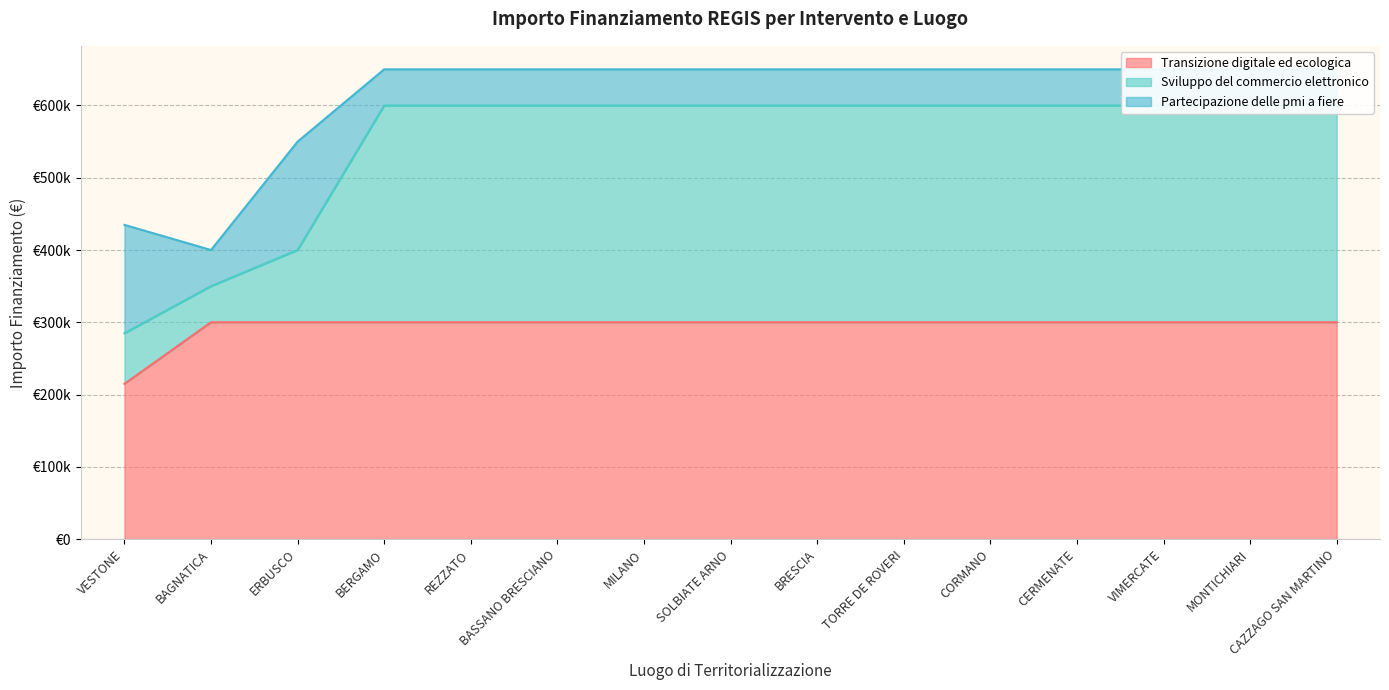

Does the chart have visible grid lines?

Yes